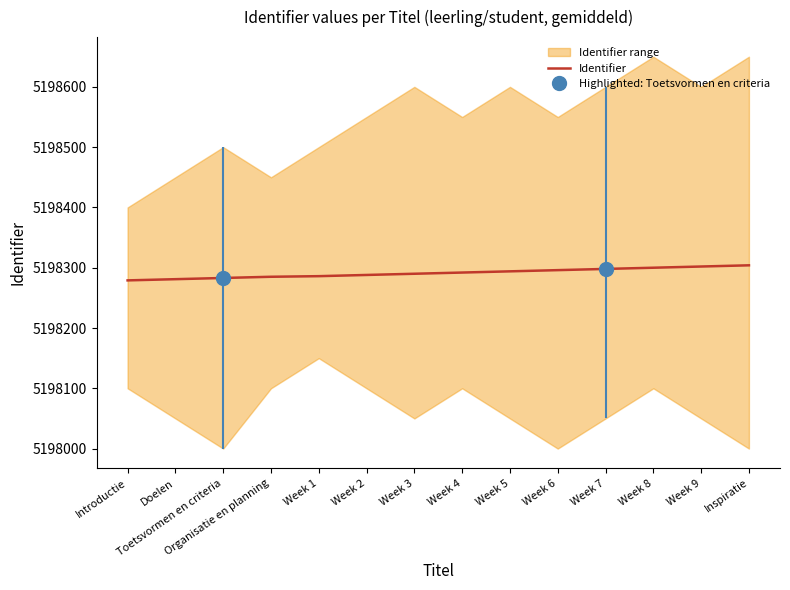

How many data points are less than 292?

7